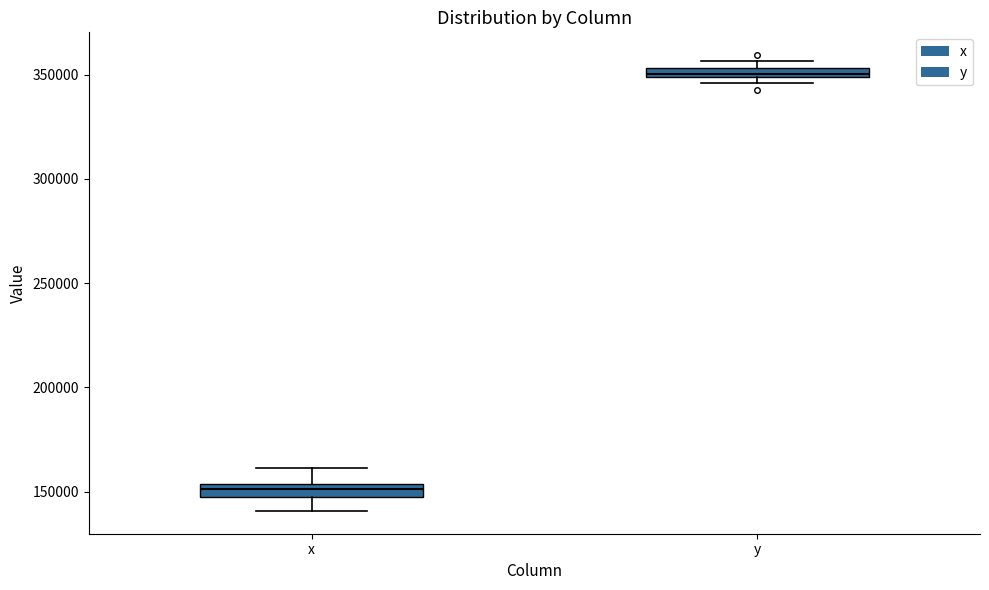

Which box has the highest median line?

y